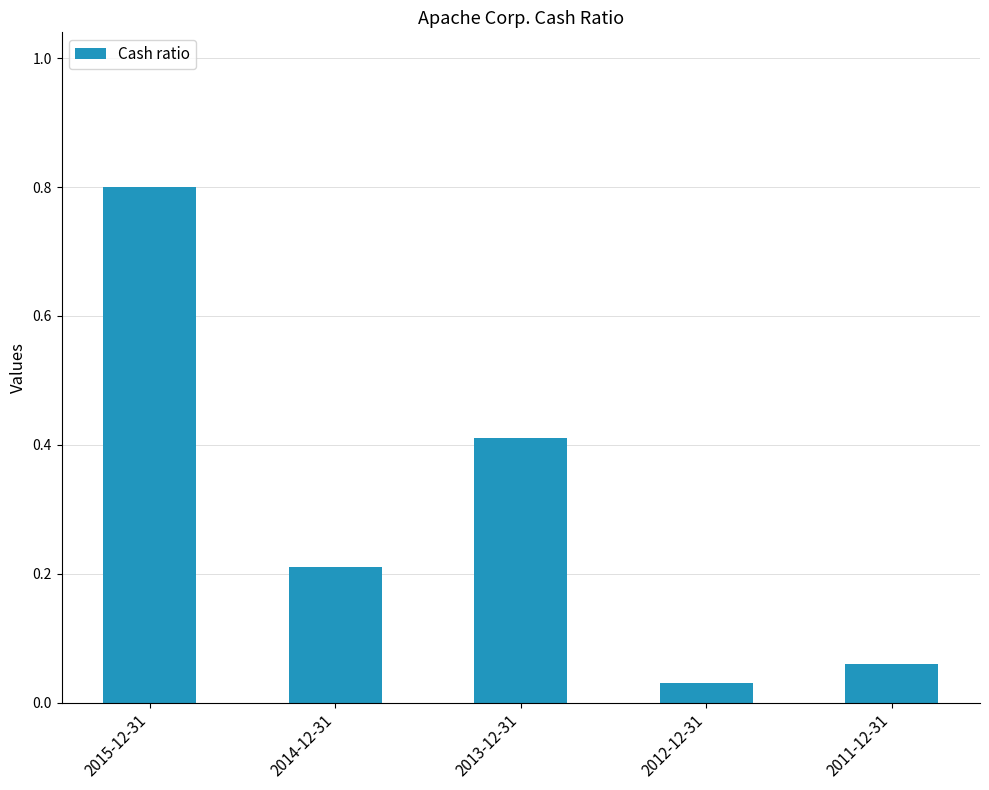

True or false: the data shows 0.4 at 2013-12-31.

True